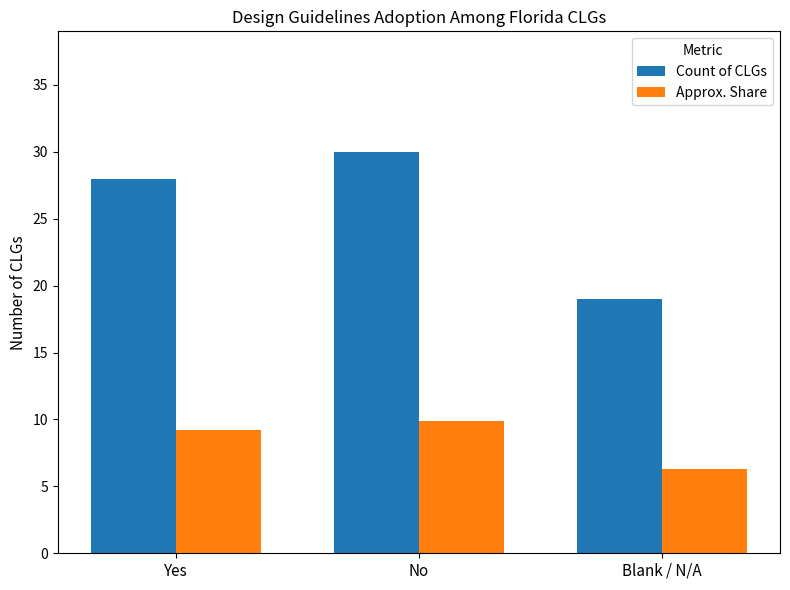

What is the value of the Approx. Share bar at the 3rd from the left?

6.3